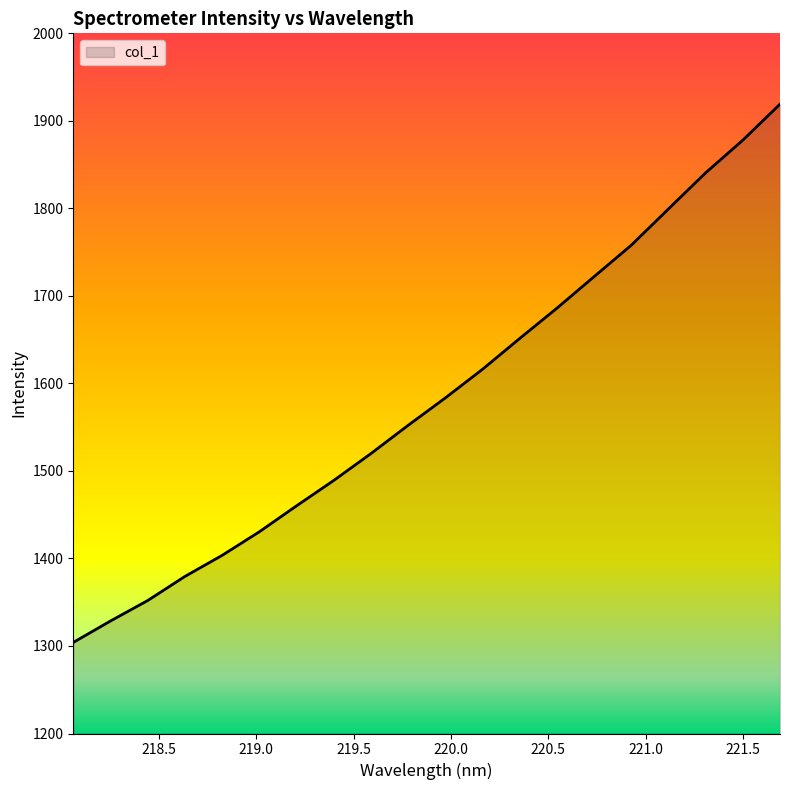

What is the smallest value displayed?

1304.1